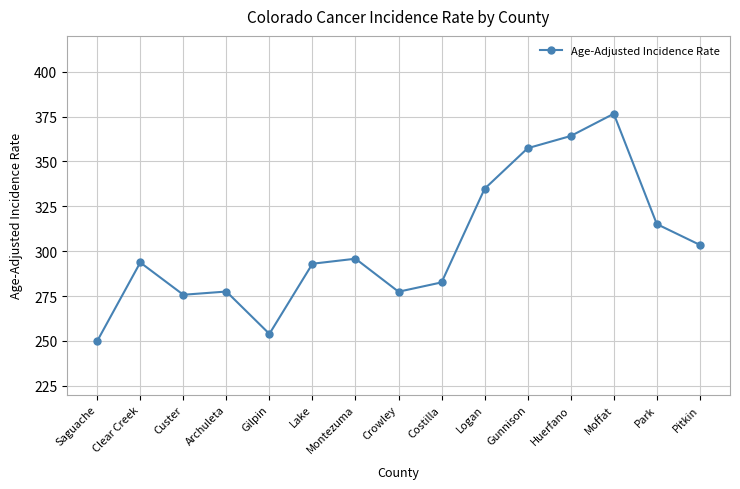

At which category does the data reach its first local peak?

Clear Creek